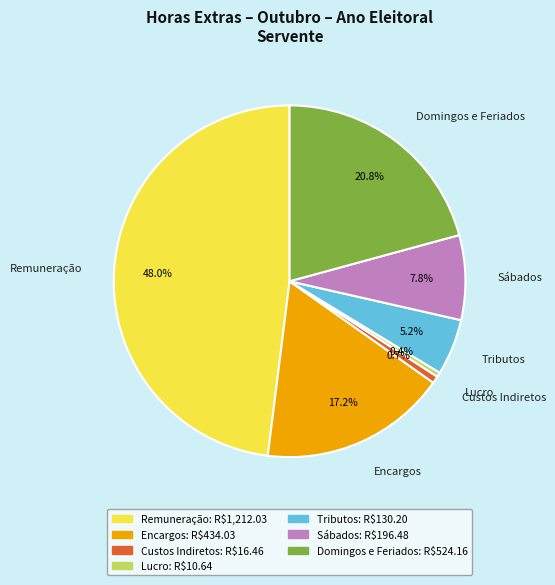

Which slice is the largest?

Remuneração